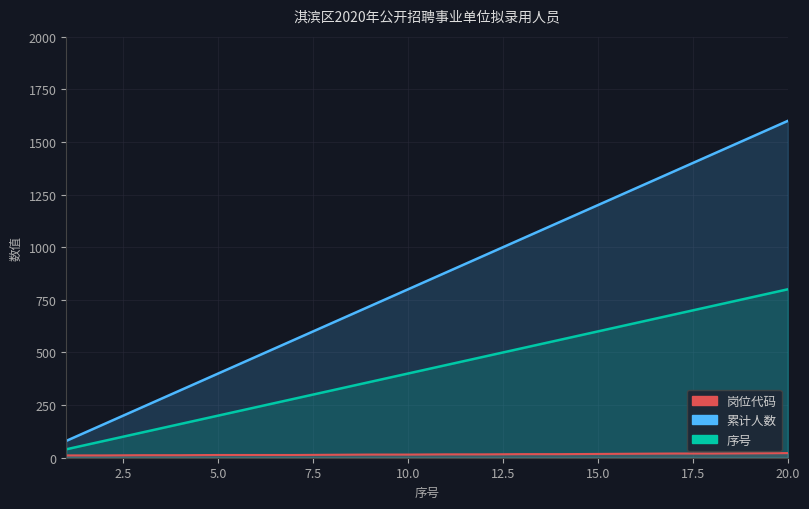

What are all the series names shown in the legend?

岗位代码, 序号, 累计人数